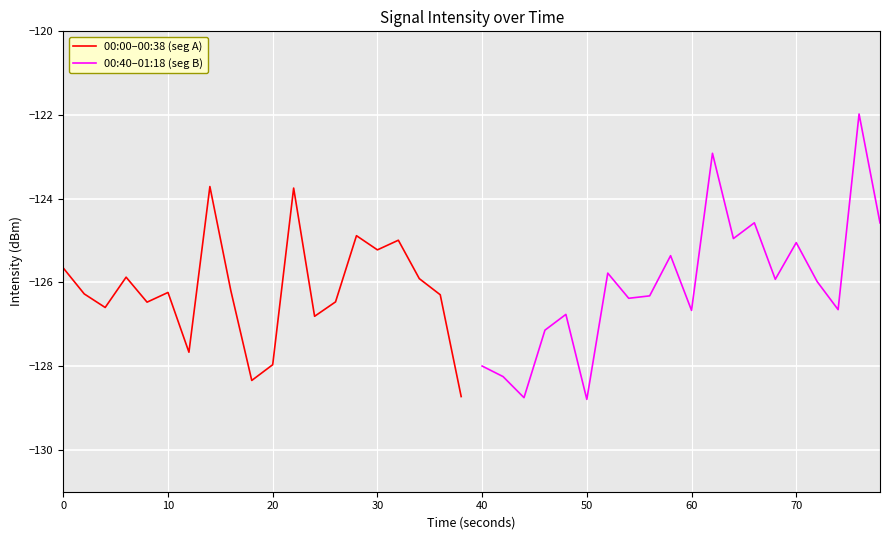

Which series has the largest range (max minus min)?

00:40–01:18 (seg B)